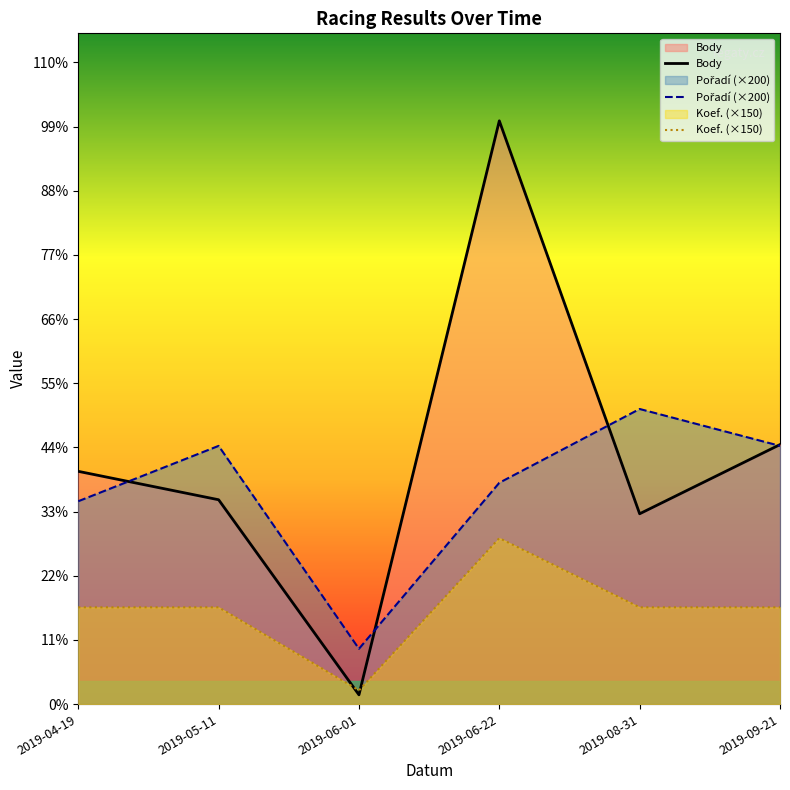

Rank the categories by Koef. (×150) value from lowest to highest.

2019-06-01, 2019-04-19, 2019-05-11, 2019-08-31, 2019-09-21, 2019-06-22